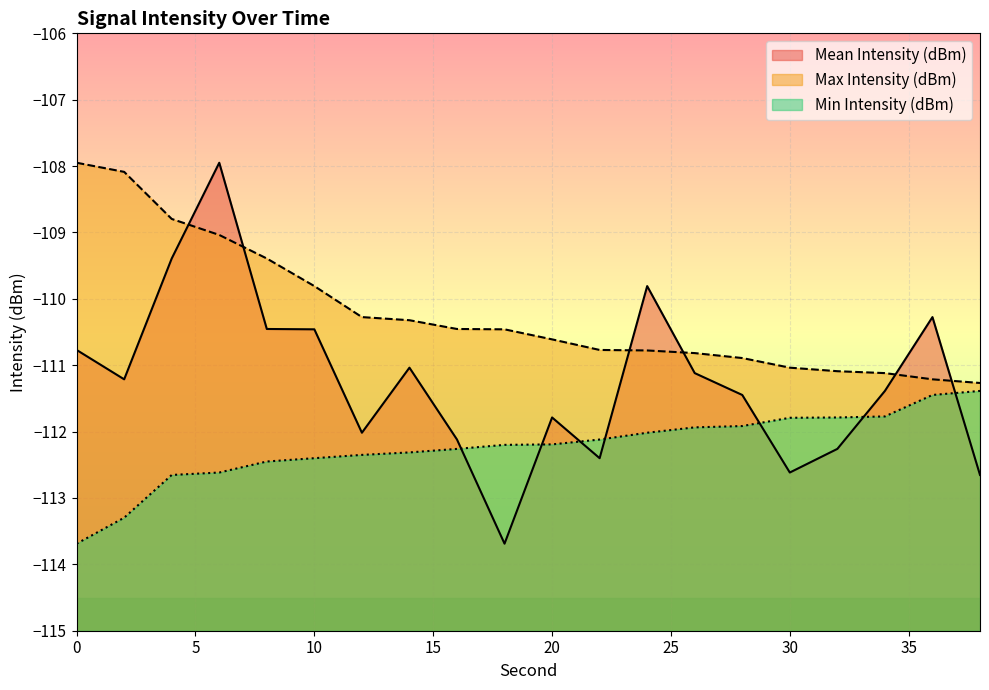

How many lines are shown in the chart?

3